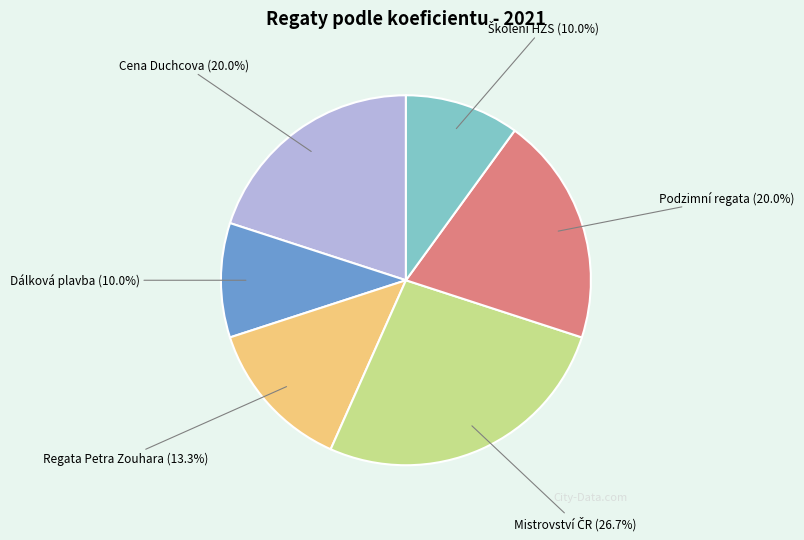

What percentage do Regata Petra Zouhara and Podzimní regata together represent?

33.3%